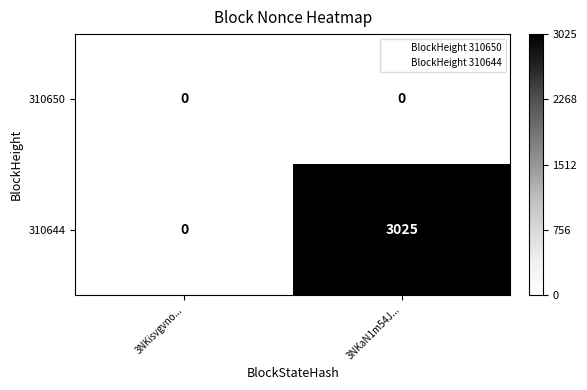

At how many categories does at least one series exceed 2901?

1